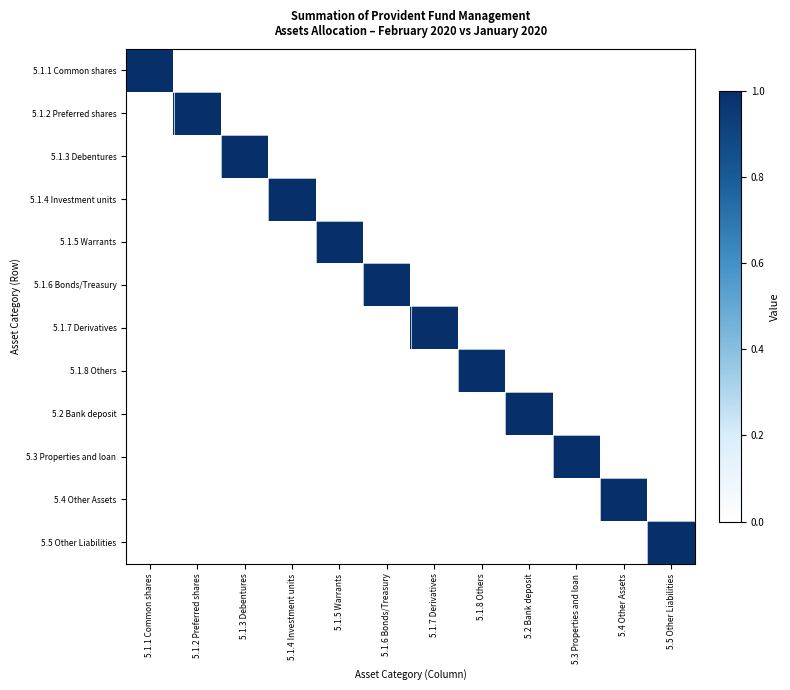

What is the spread (max minus min) of values at 5.1.6 Bonds/Treasury?

1